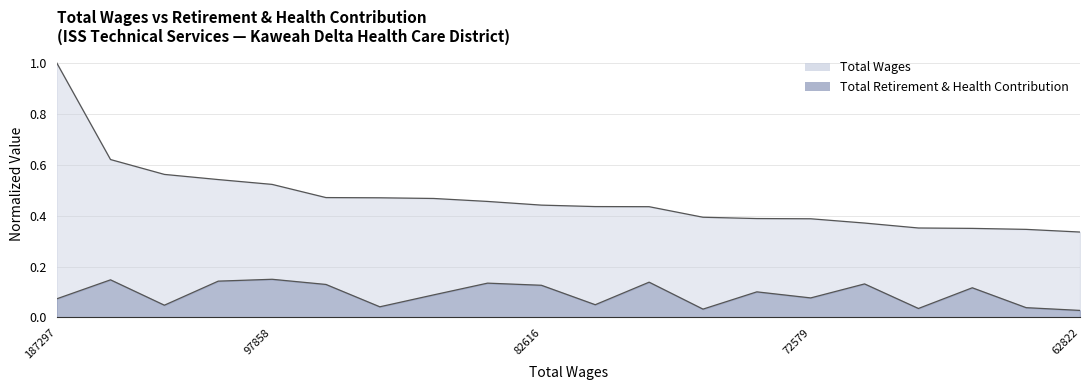

Does the chart have visible grid lines?

Yes